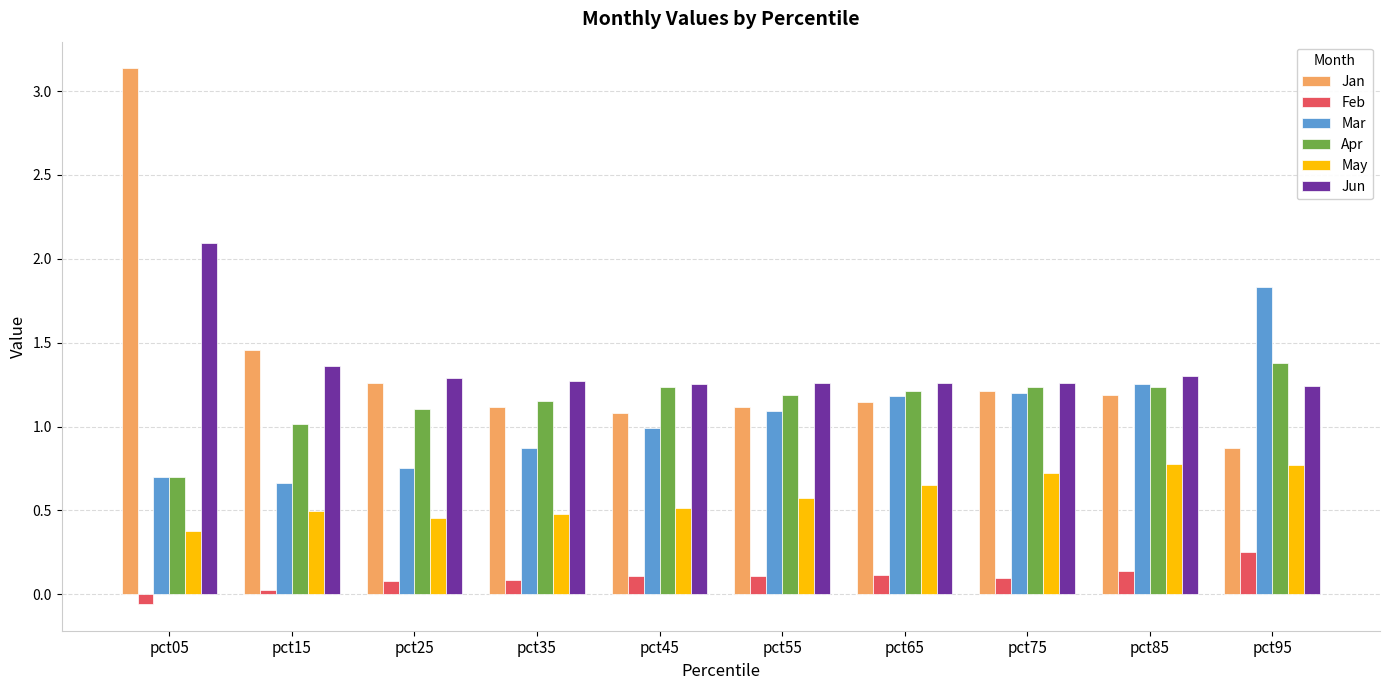

The Mar series shows 0.4 at pct55. True or false?

False